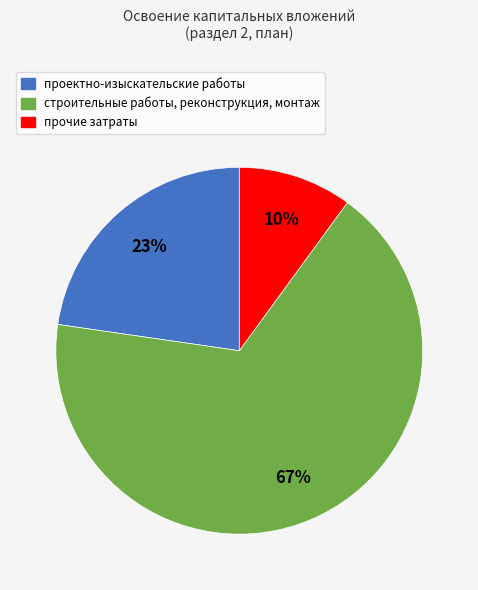

Does any single category account for the majority?

Yes